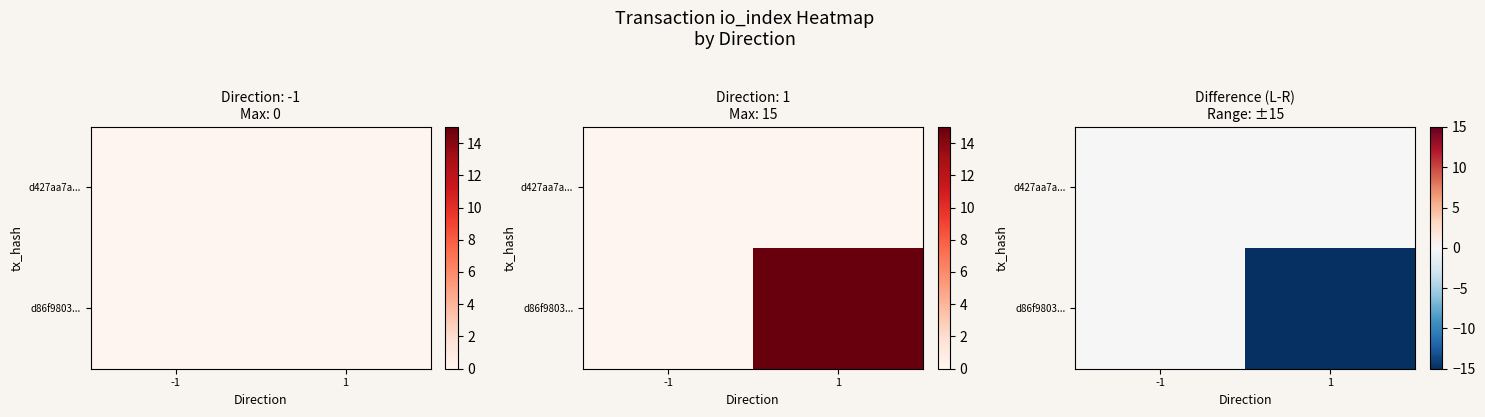

What is the average value of the d86f9803... series?

-8